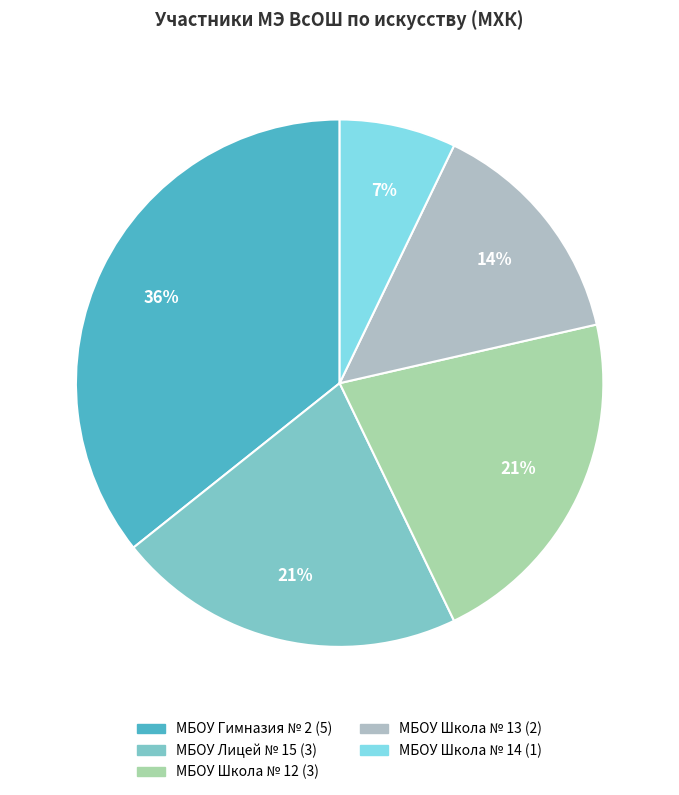

Between МБОУ Школа № 13 and МБОУ Школа № 12, which is larger?

МБОУ Школа № 12